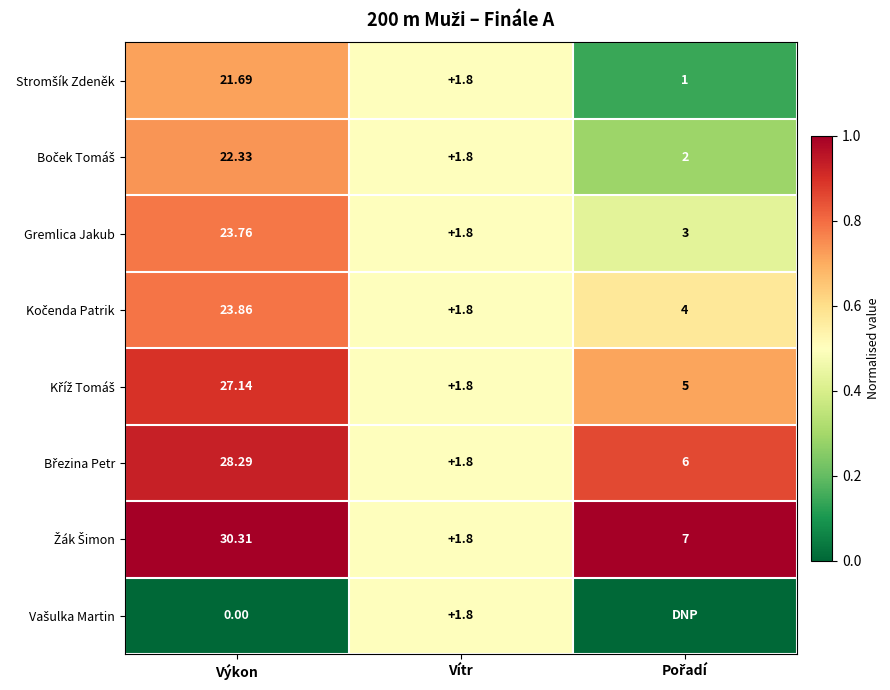

Where does the Gremlica Jakub series first go above 3?

Výkon